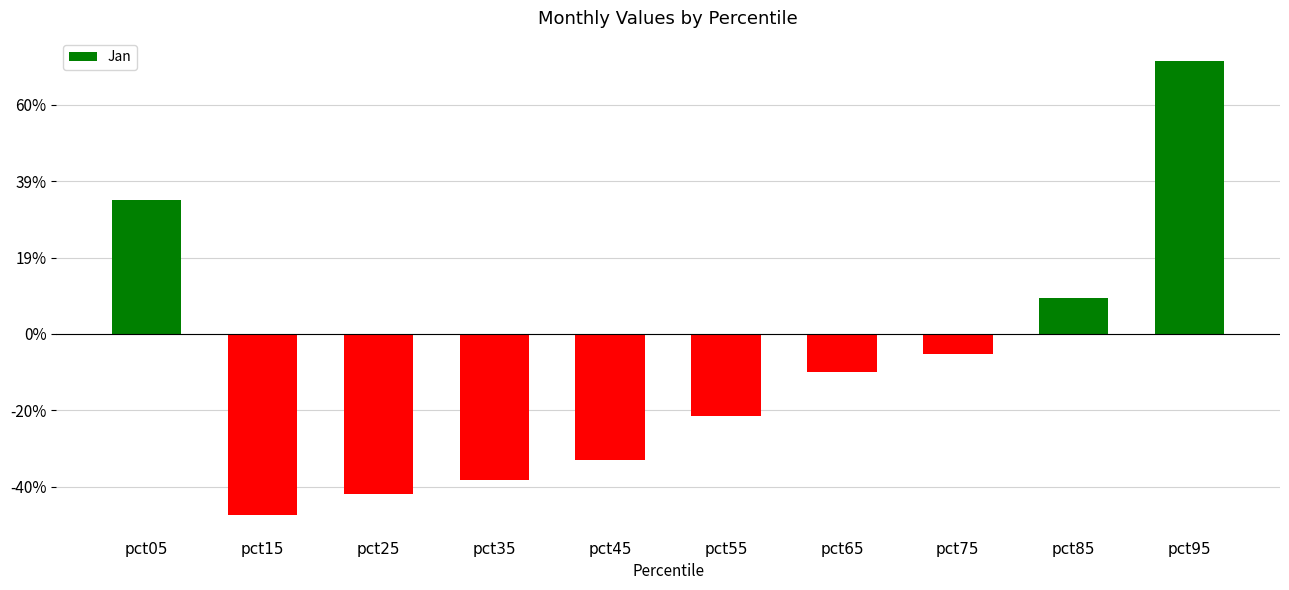

What is the value of the 10th bar from the left?

0.7